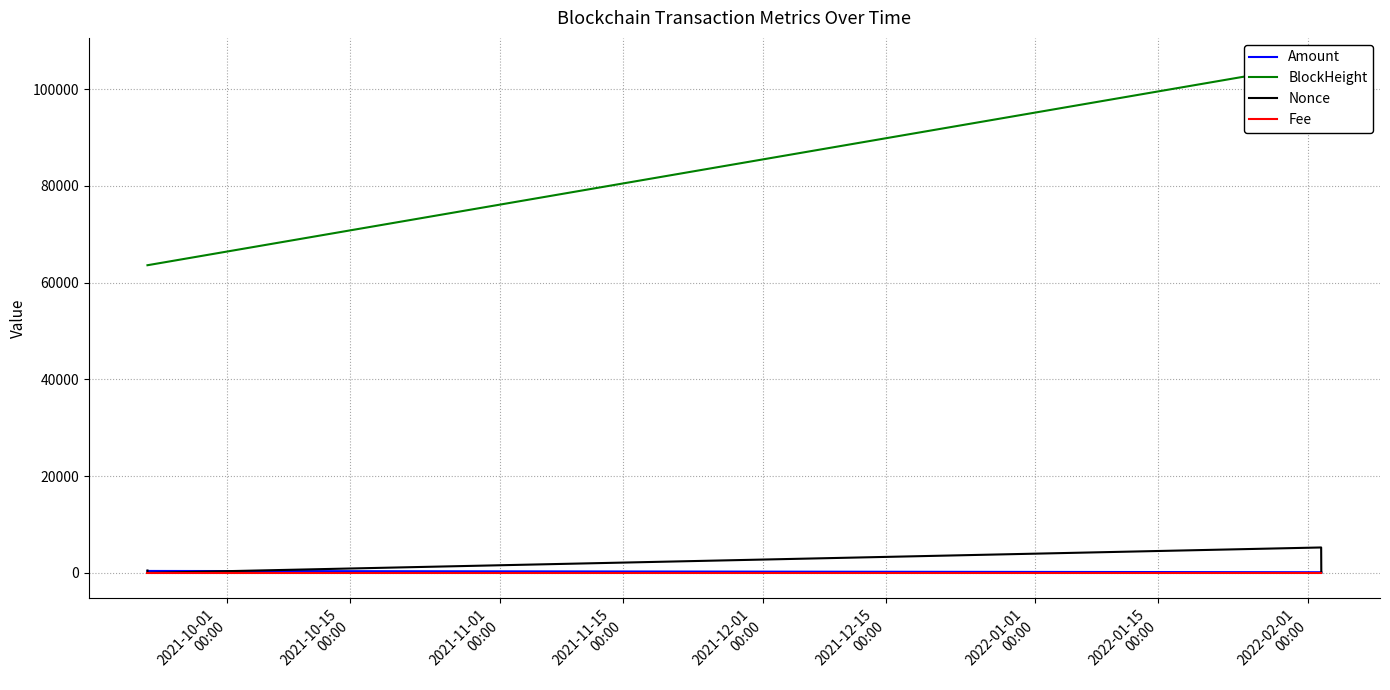

True or false: BlockHeight has more than 0 points higher than both neighbors.

False